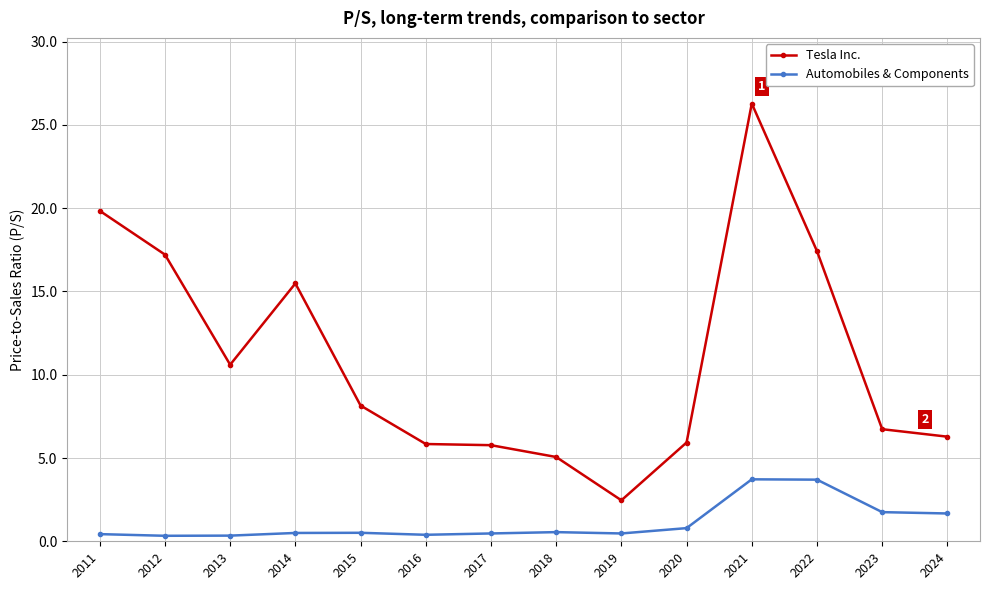

What value does the Automobiles & Components series have at 2022?

3.7